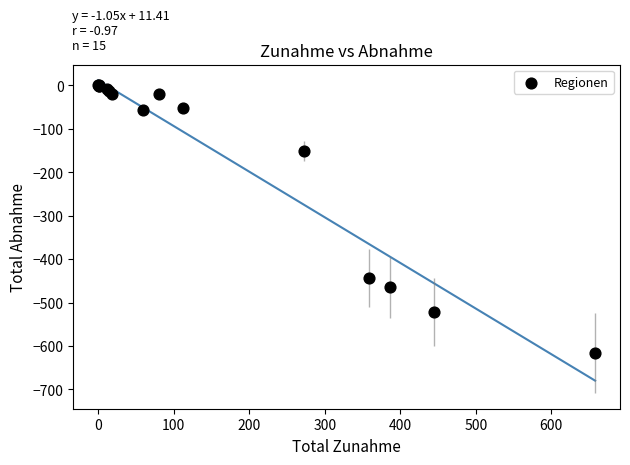

What Y value in the scatter plot is closest to -308?

-444